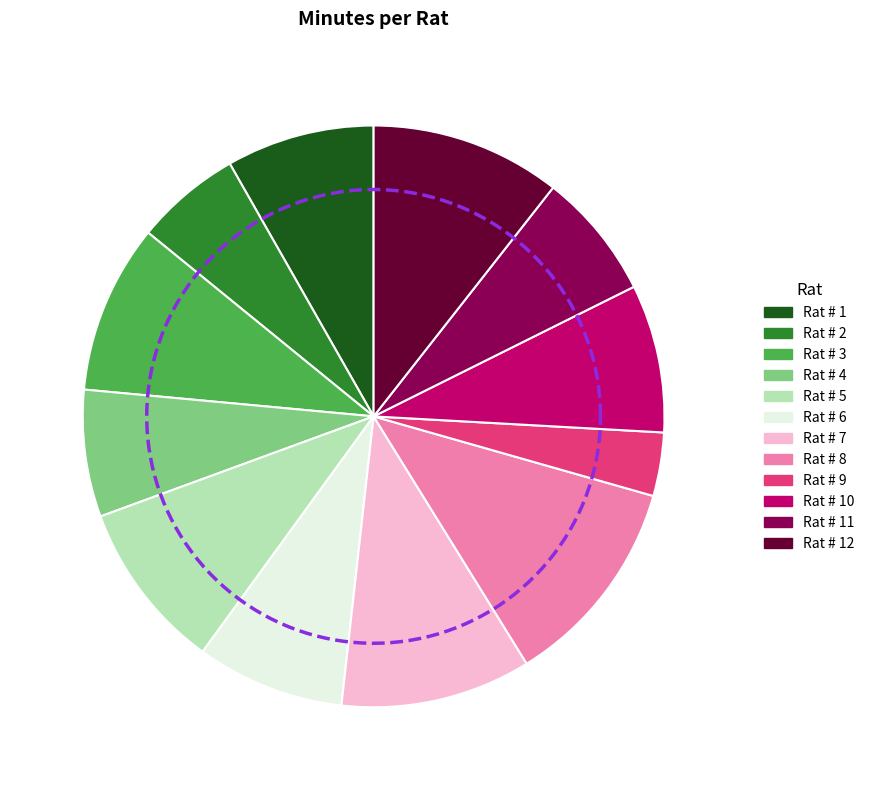

Count the number of slices in the pie.

12